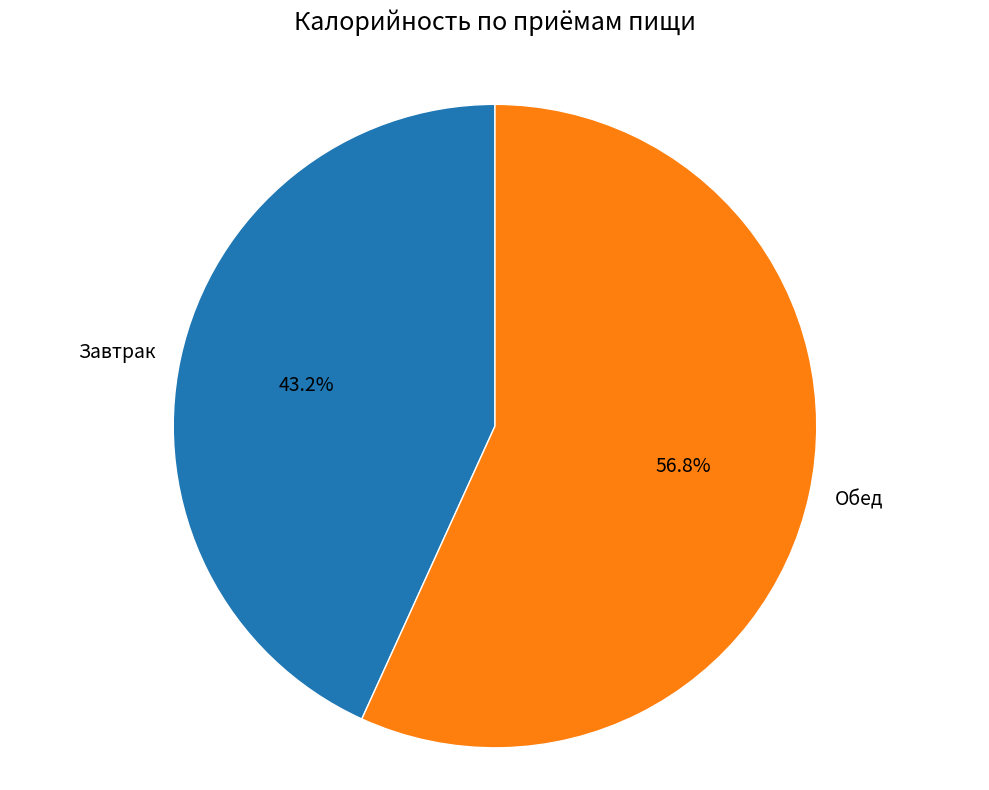

What is the ratio of the value at Завтрак to the value at Обед?

0.8